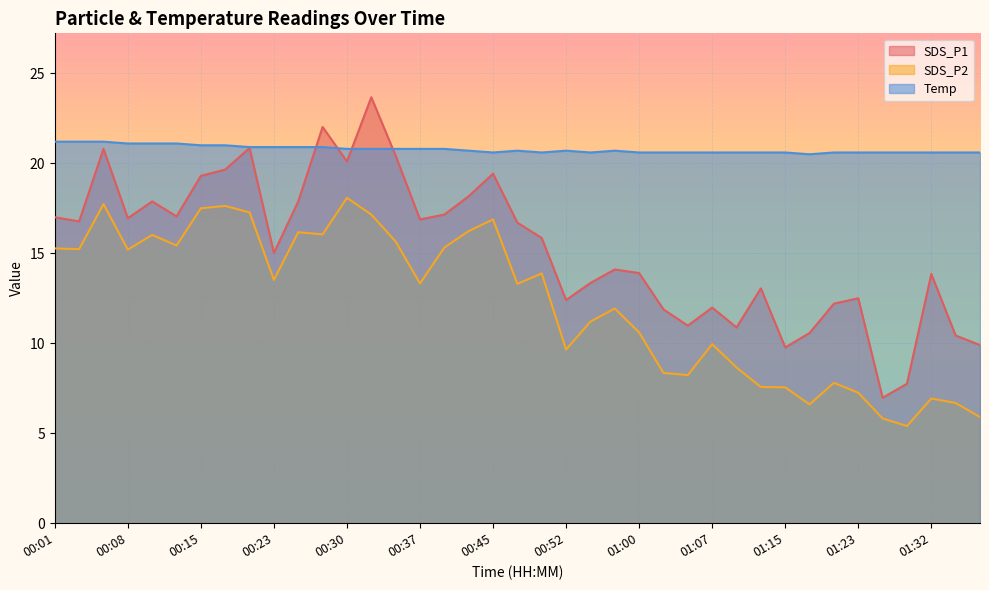

List the series in order of their peak value, highest first.

SDS_P1, Temp, SDS_P2